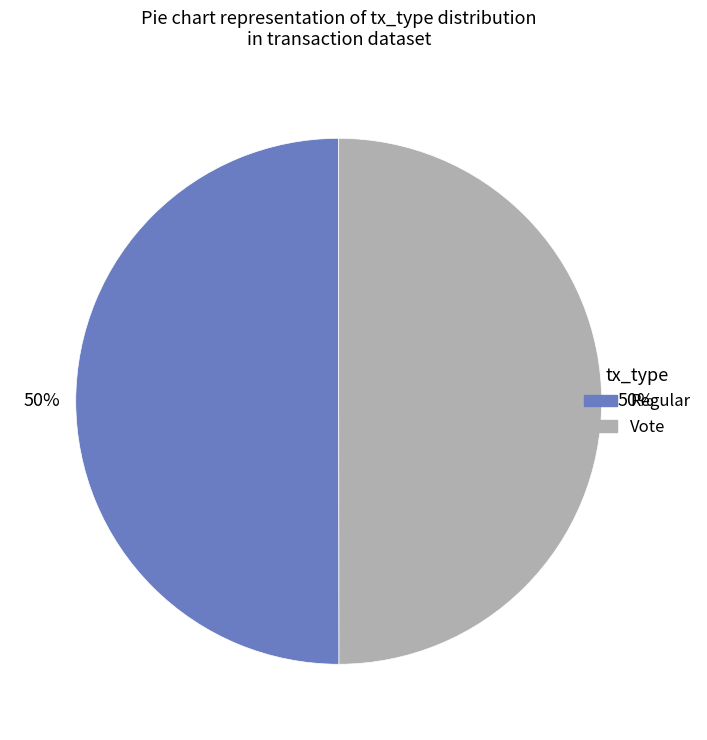

To the nearest percent, what percentage of the pie is Regular?

50%